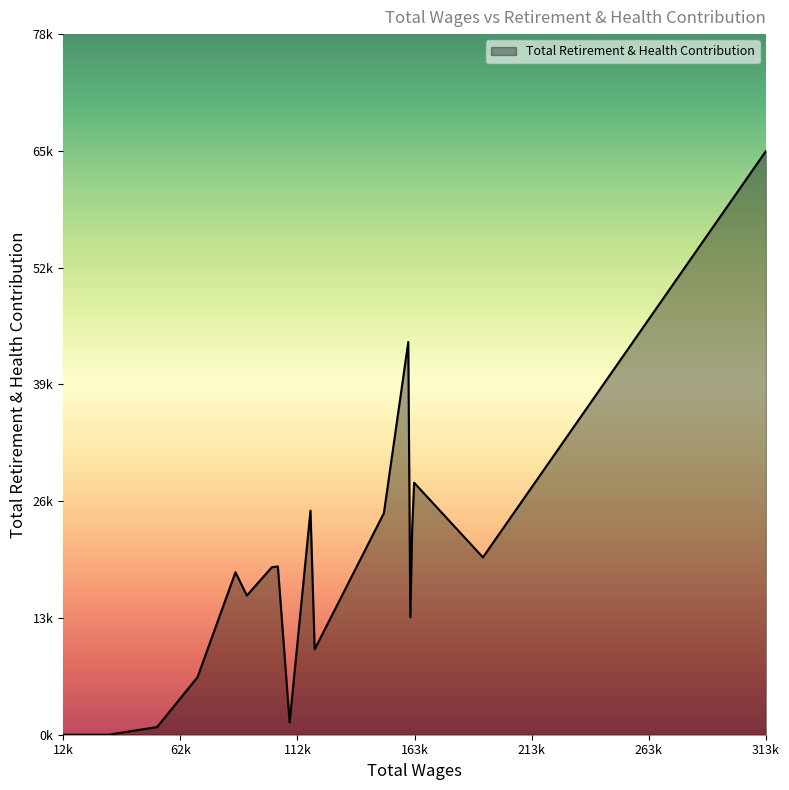

Reading left to right, list all the values displayed in this chart.

313992=65323	192450=19846	162931=28200	162084=22971	161300=13141	160419=43940	149950=24790	120250=9557	118450=25076	109488=1374	104450=18828	101869=18740	91142=15575	86250=18180	69959=6440	52619=858	31784=0	12296=0